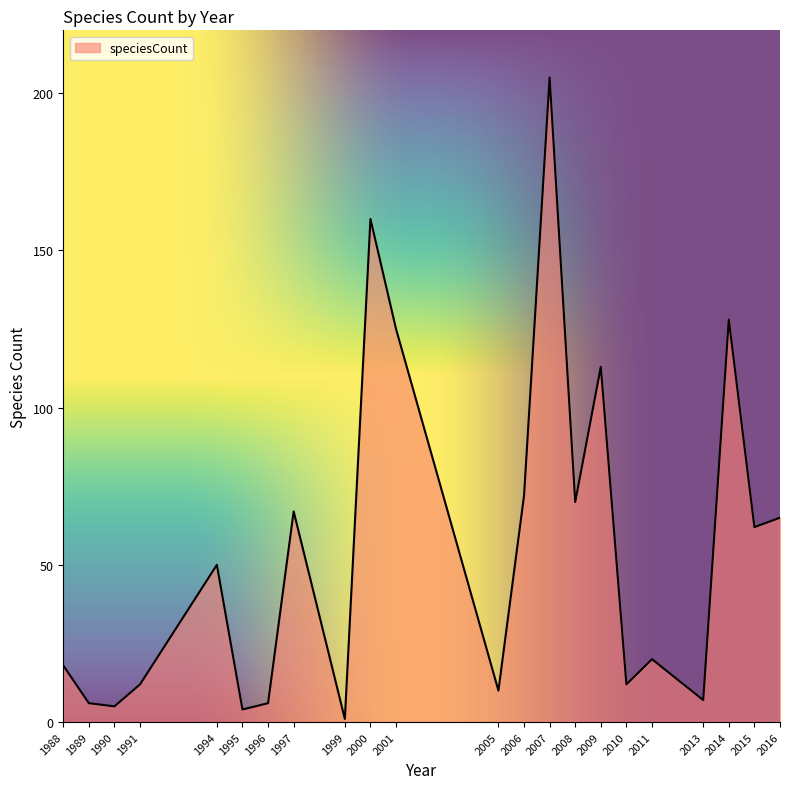

How many lines are shown in the chart?

1